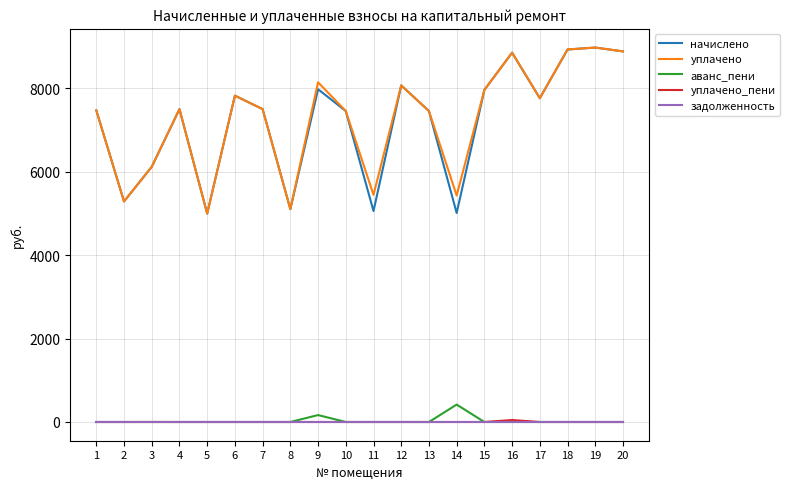

Is the value of начислено at 3 greater than the value of аванс_пени at 12?

Yes